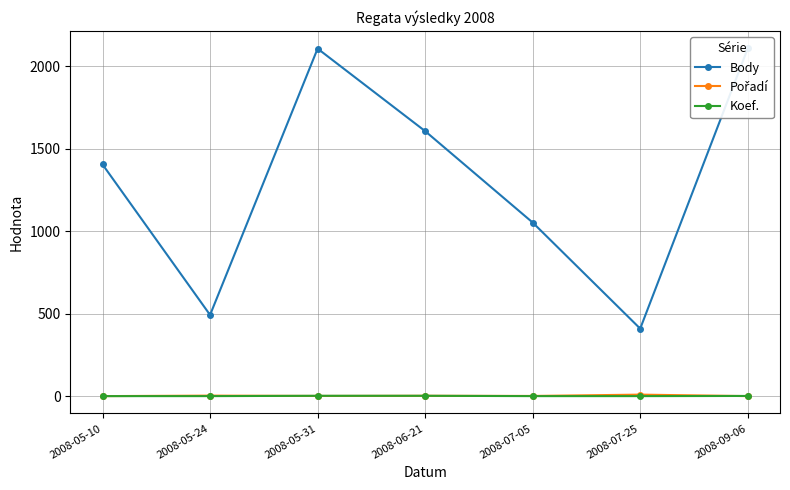

What is the sum of the Pořadí values at 2008-07-25 and 2008-06-21?

15